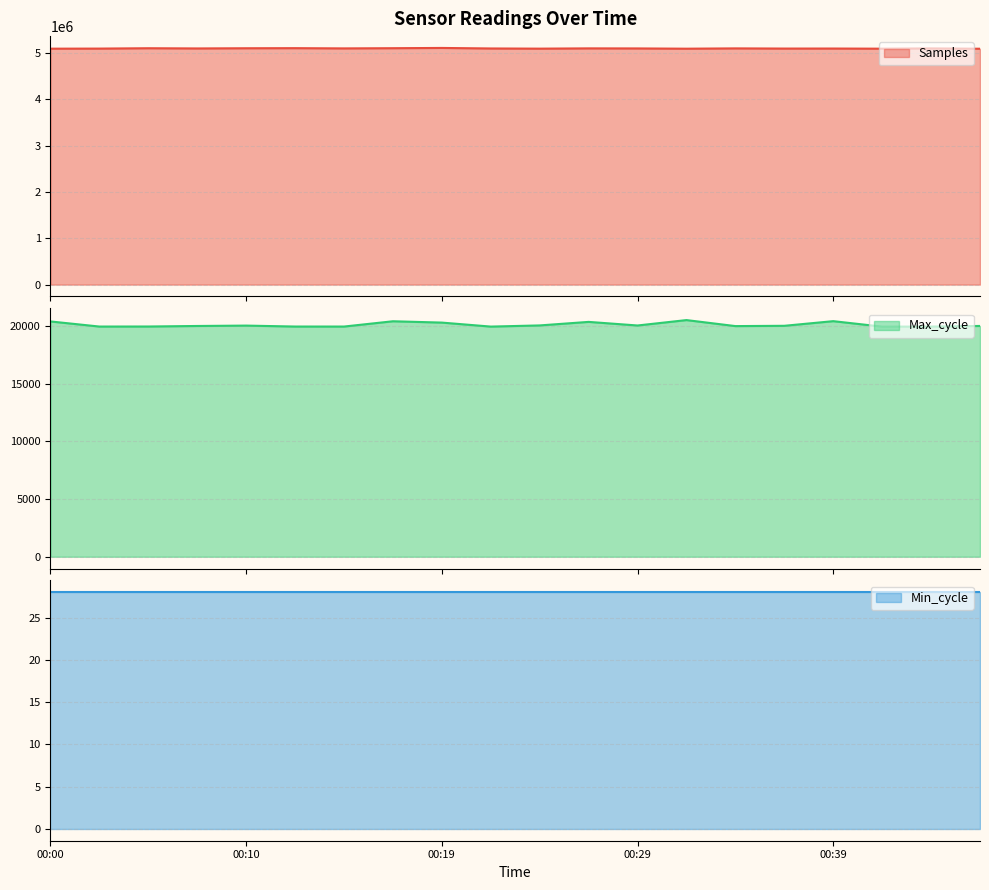

How many data points in Samples are less than 5096799?

10